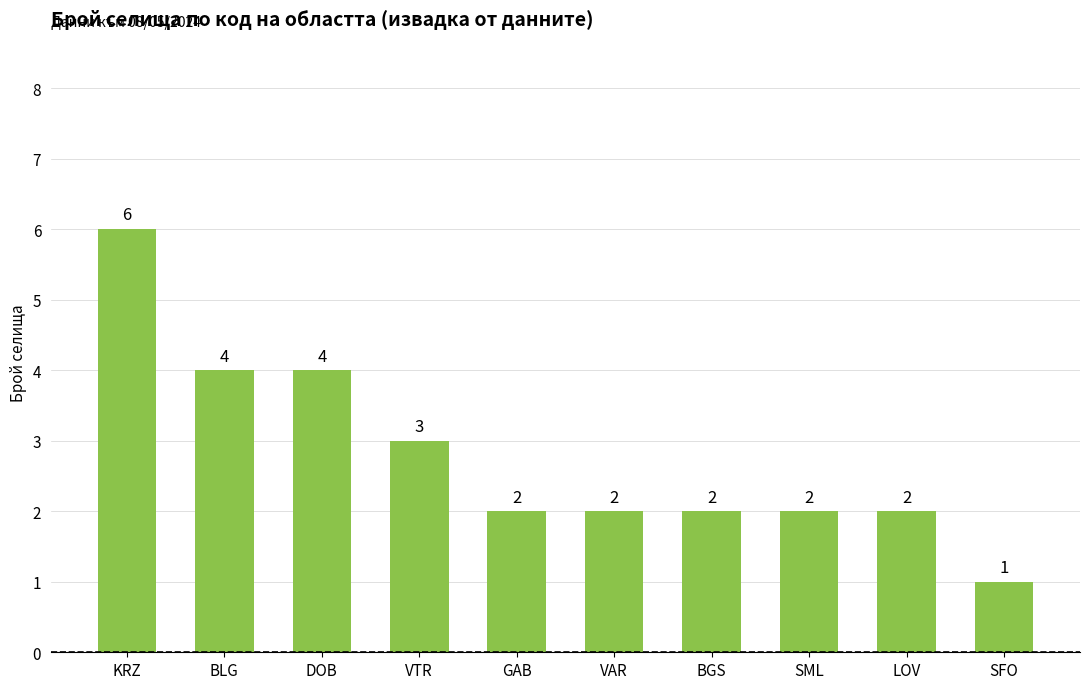

What is the sum of the values at KRZ and SML?

8